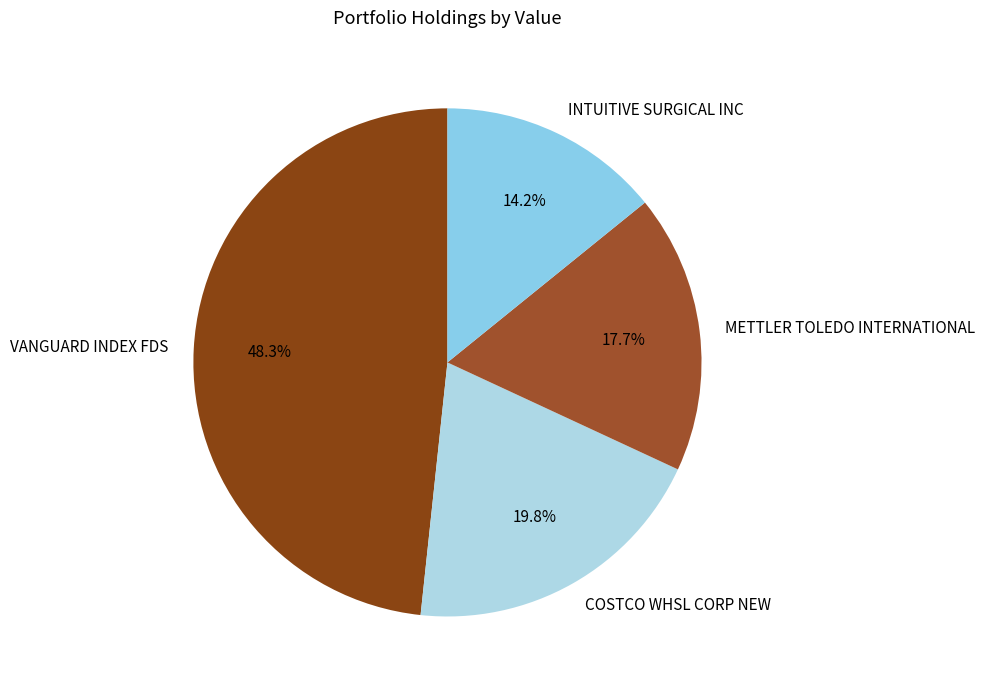

What percentage is NOT represented by COSTCO WHSL CORP NEW?

80.2%